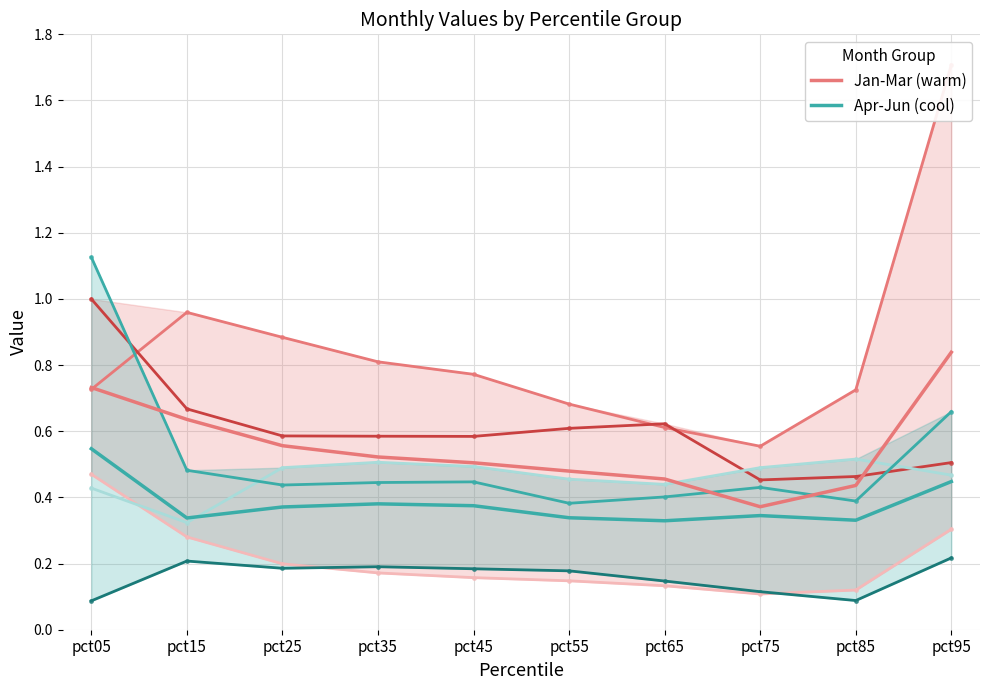

What is the lowest value of the Jan-Mar (warm) series?

0.4